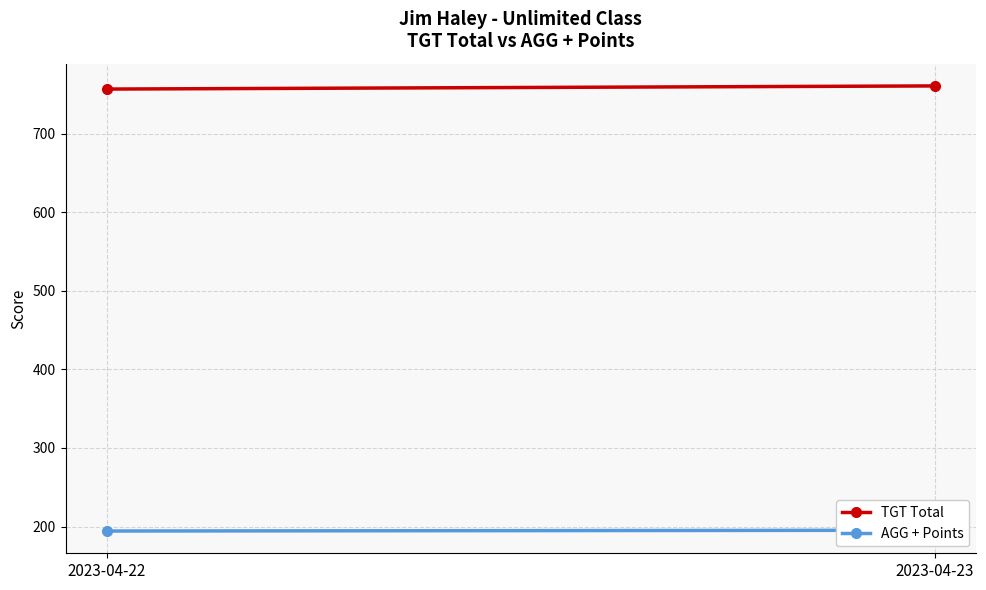

Is the value of AGG + Points at 2023-04-22 greater than the value of TGT Total at 2023-04-22?

No